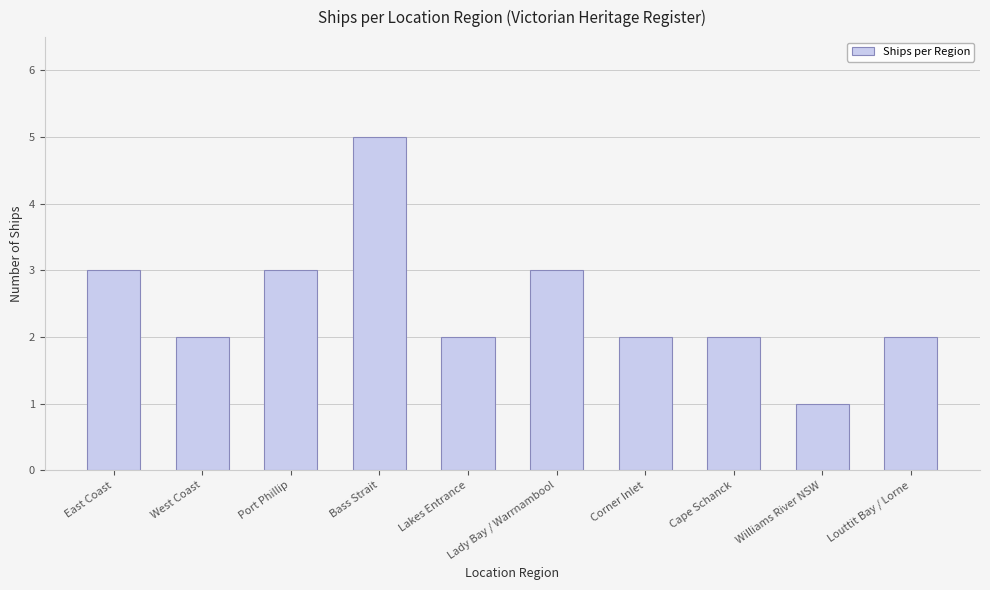

How many bars are there in total?

10